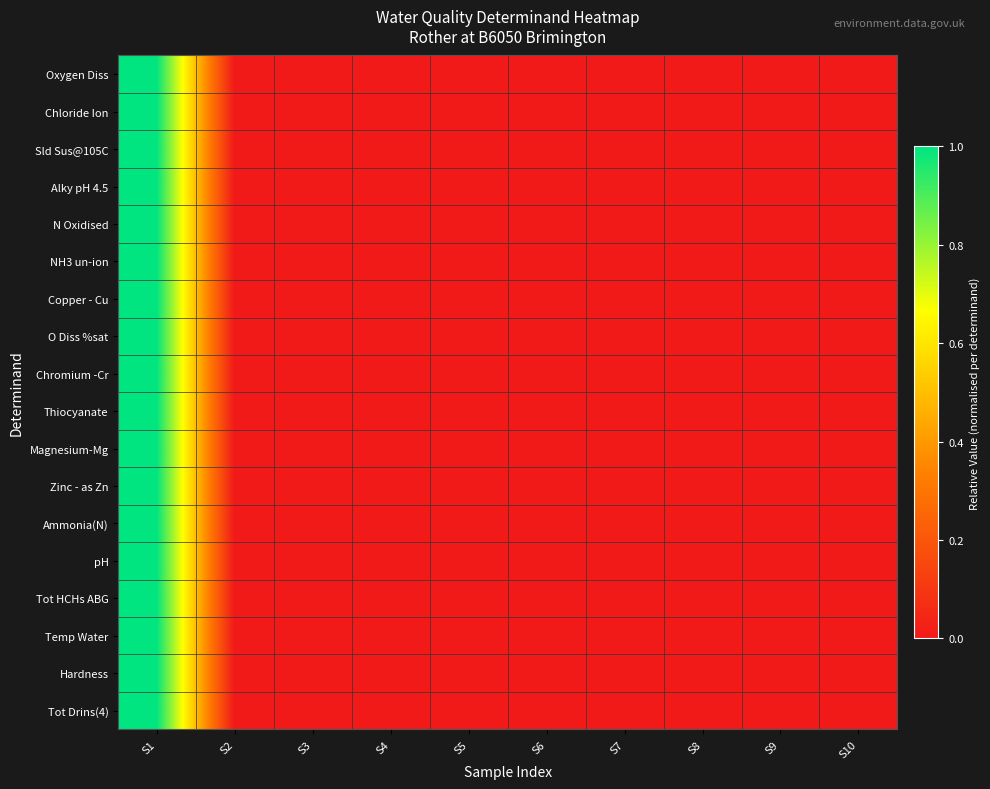

Which has a higher value, S5 or S6?

S5